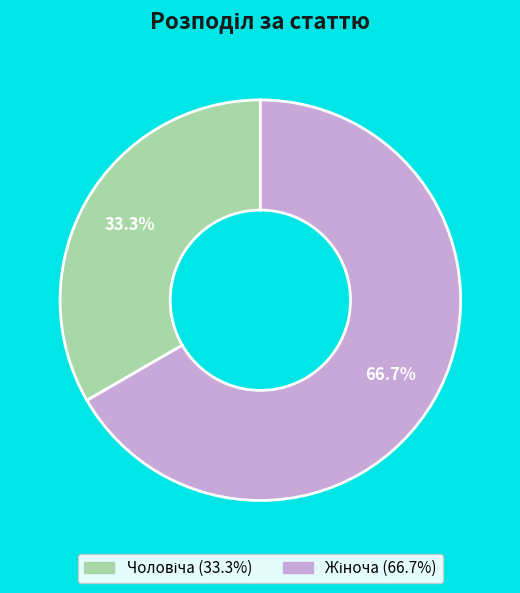

Does any single category account for the majority?

Yes